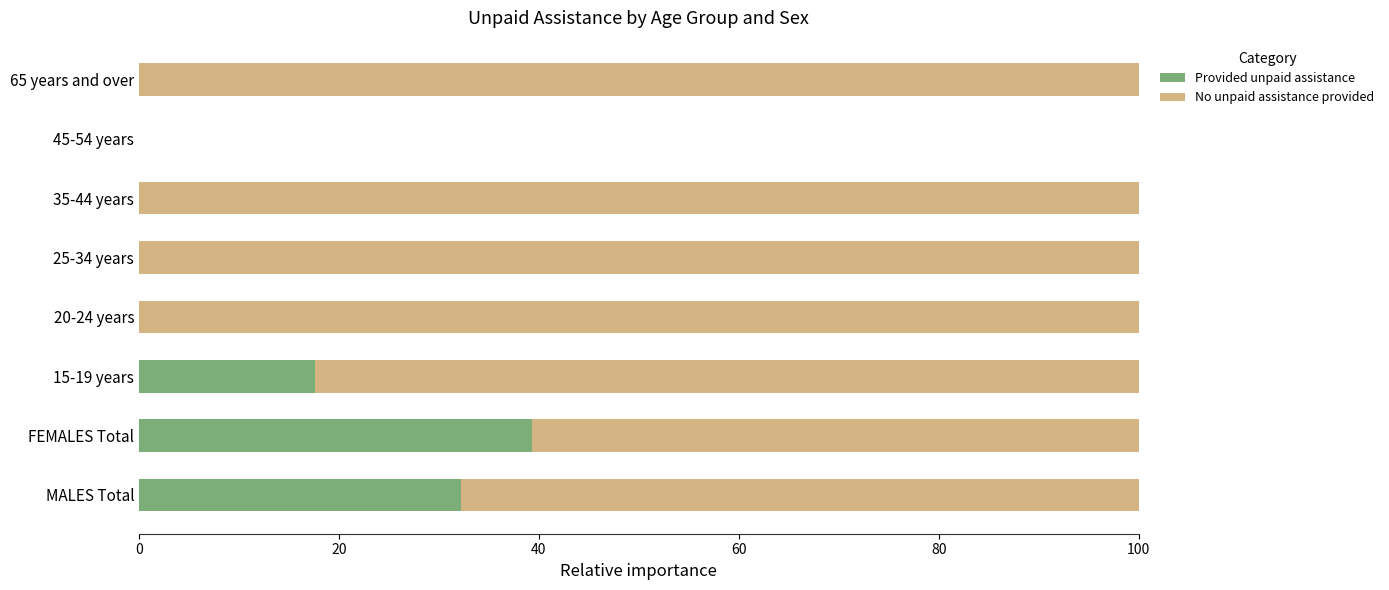

Which category has the highest value in the Provided unpaid assistance series?

FEMALES Total